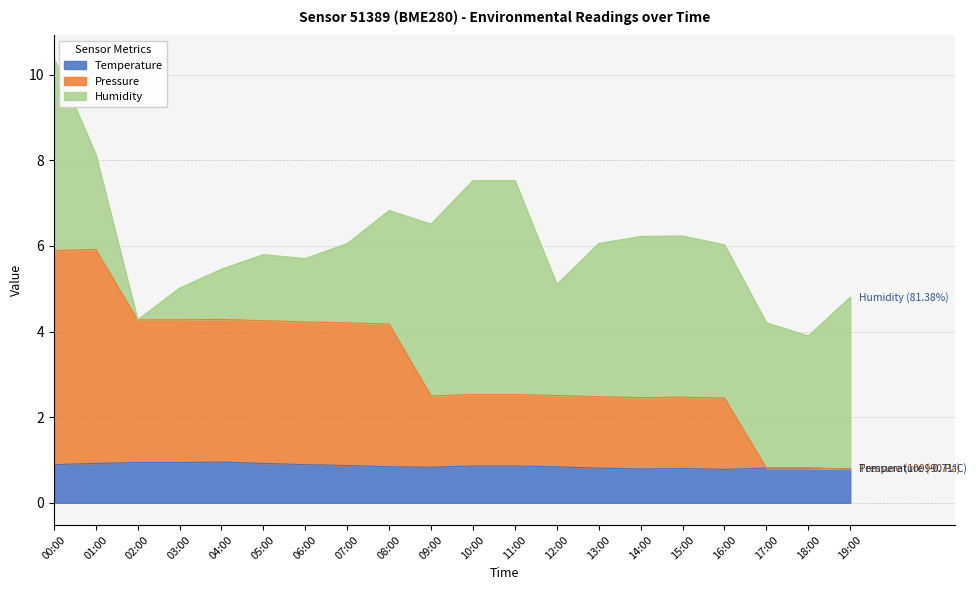

List the labels in order of Temperature (offset) value, smallest first.

16:00, 14:00, 19:00, 15:00, 13:00, 17:00, 18:00, 09:00, 08:00, 12:00, 10:00, 11:00, 07:00, 00:00, 06:00, 01:00, 05:00, 02:00, 03:00, 04:00